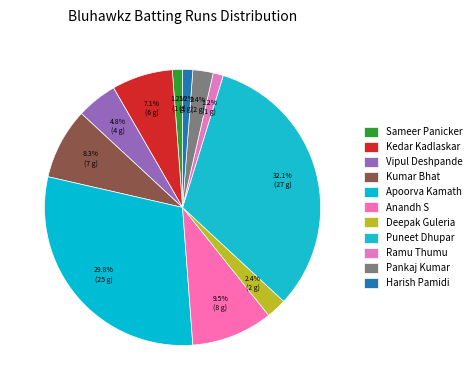

How many slices are in this pie chart?

11